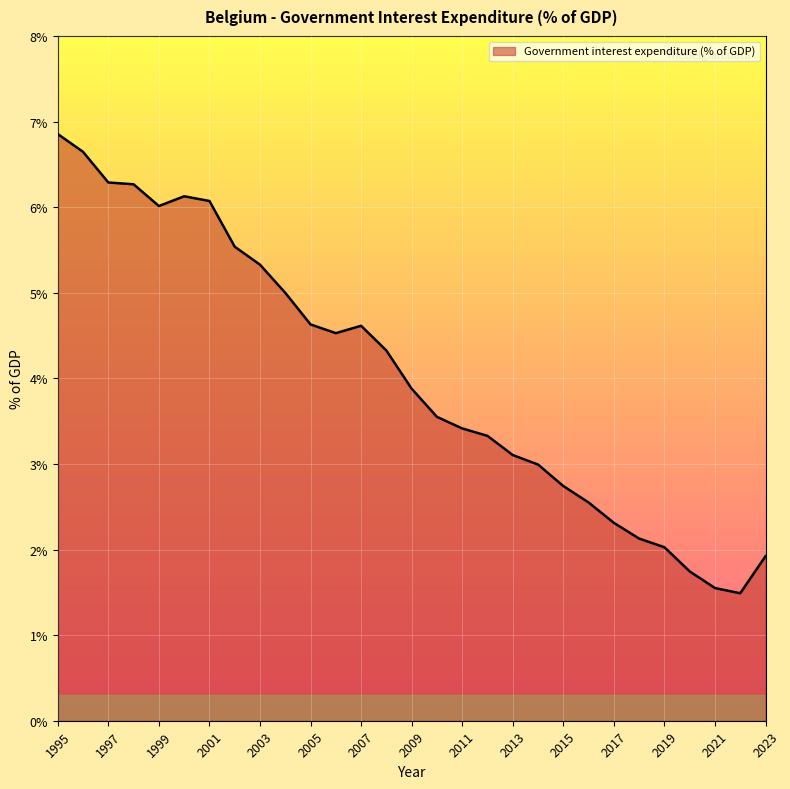

What is the minimum value shown in the chart?

1.5